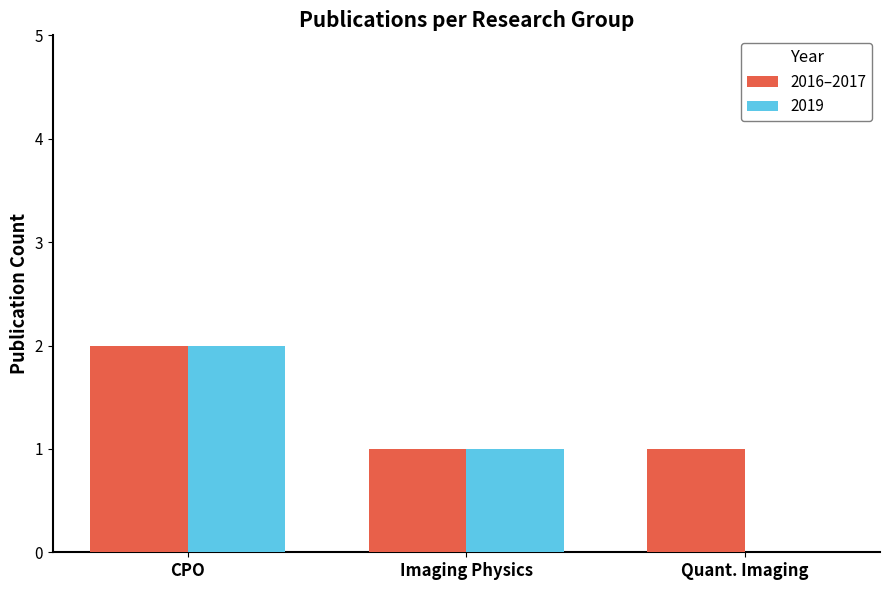

Which series has the largest total across all categories?

2016–2017